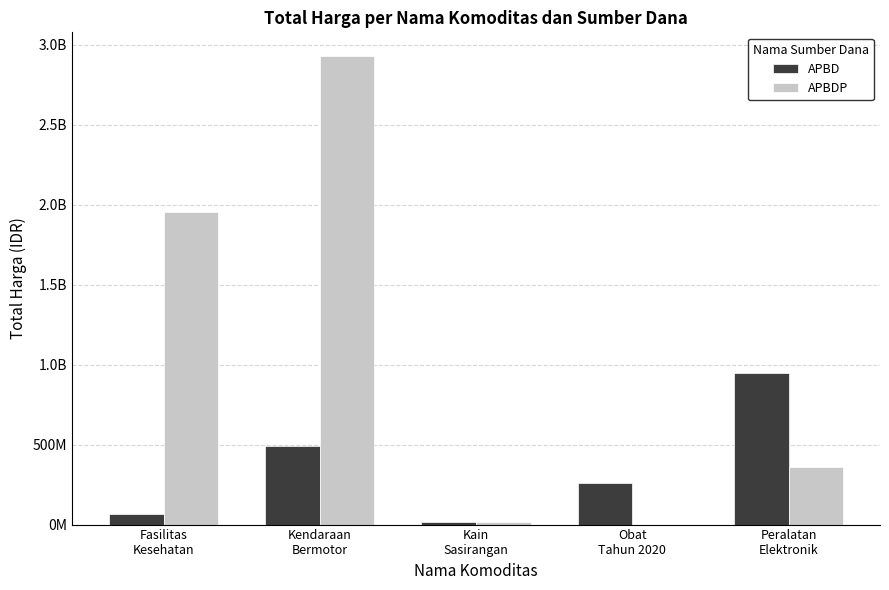

What is the label of the 3rd bar from the left?

Kain
Sasirangan